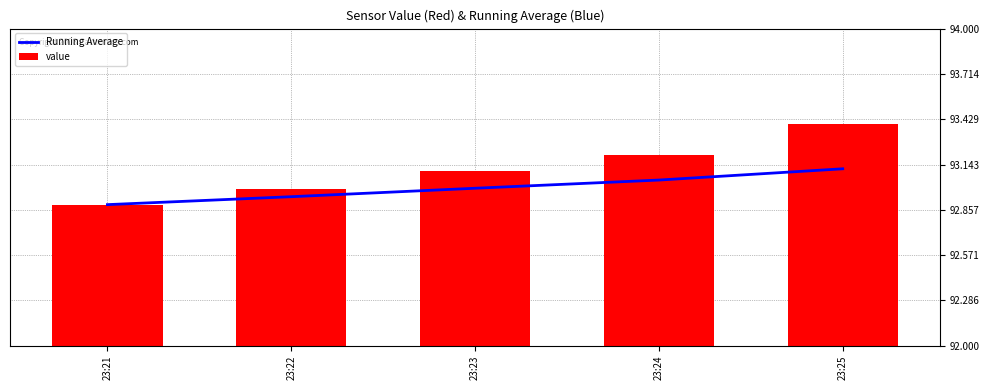

Which series has the largest total across all categories?

value